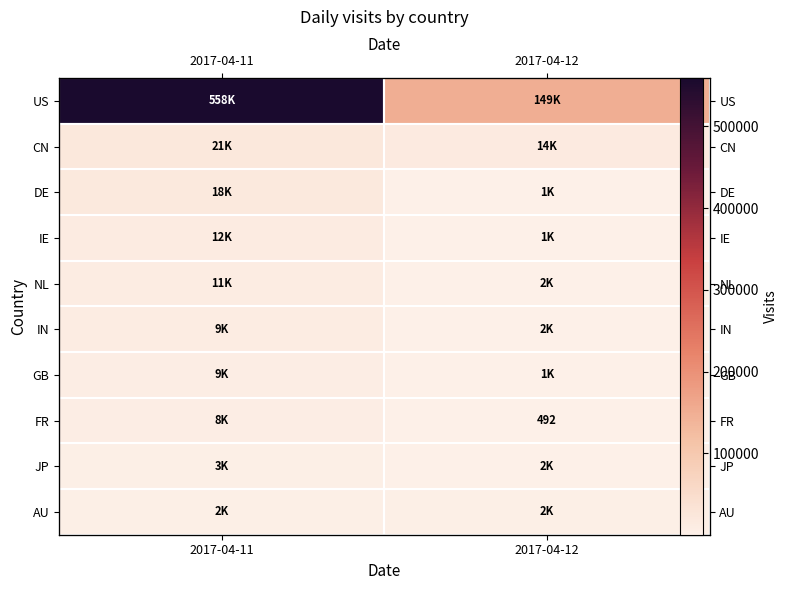

Is it true that NL equals 18397 at 2017-04-11?

False